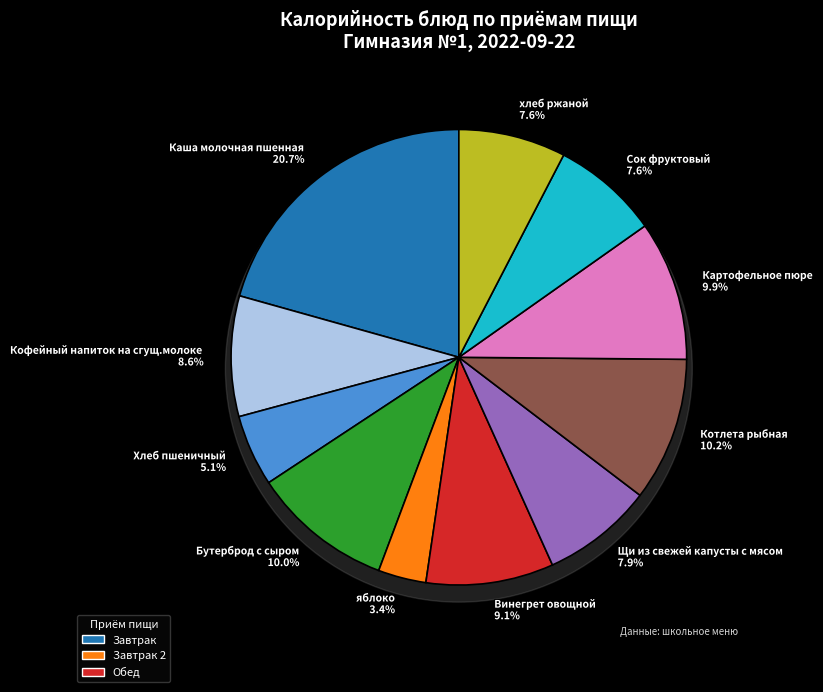

Count the number of slices in the pie.

11